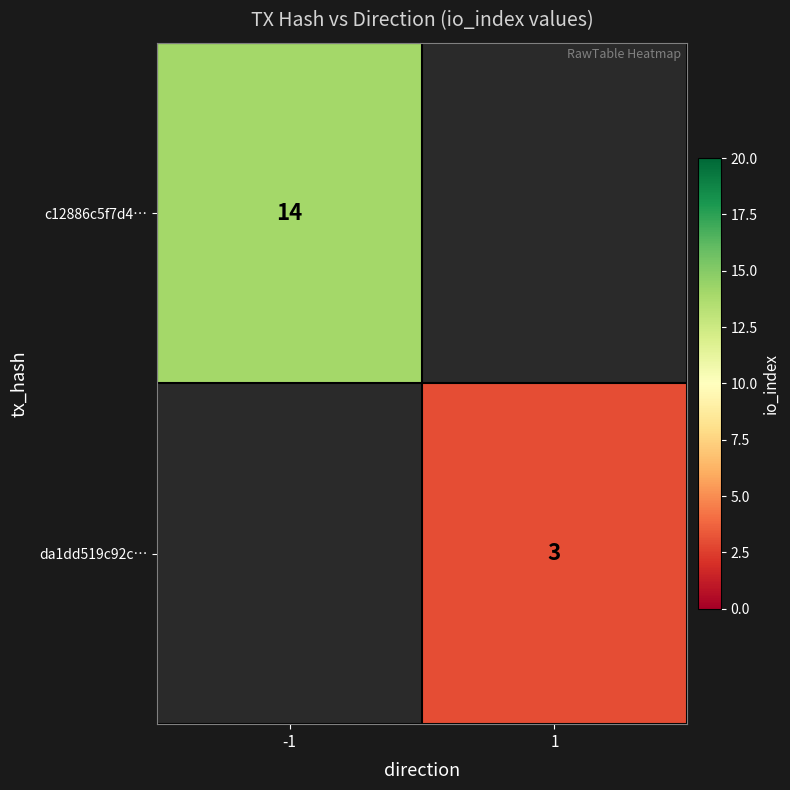

At how many categories does at least one series exceed 13?

1